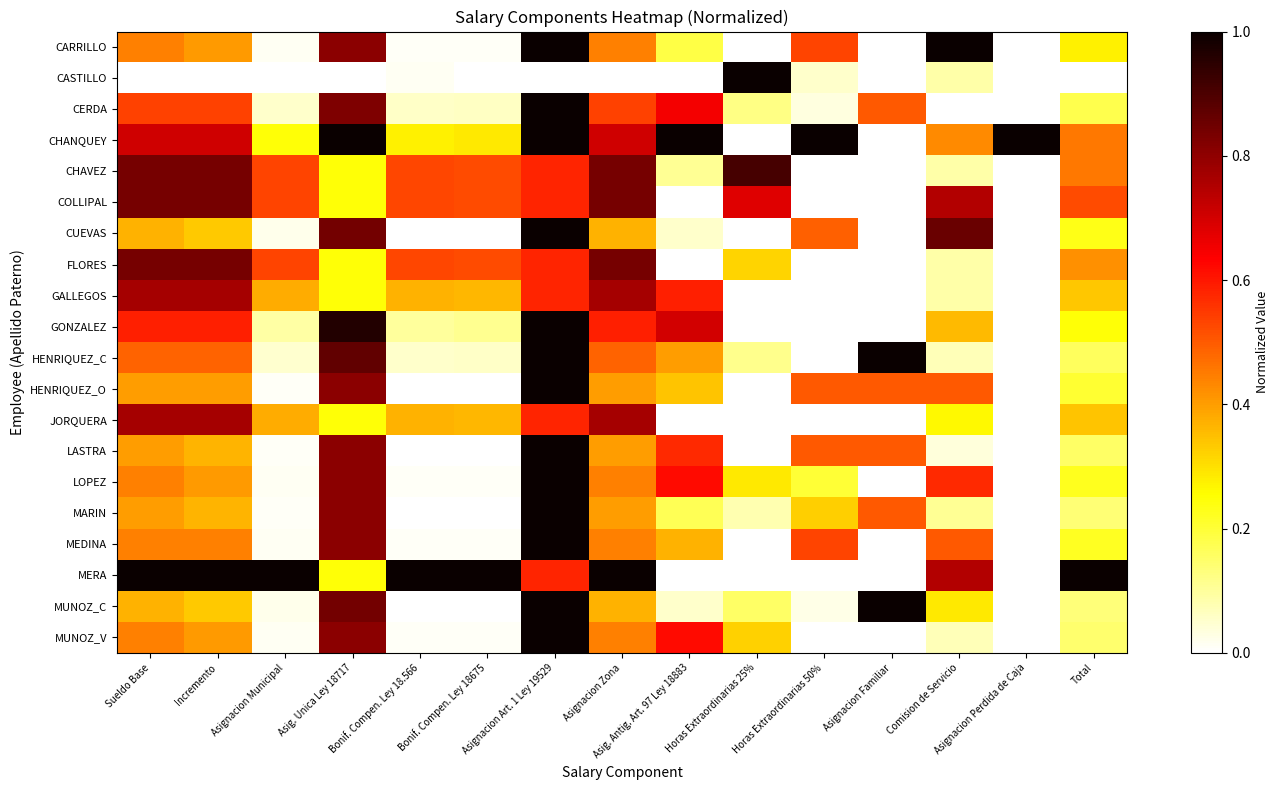

How many distinct data groups are displayed?

20